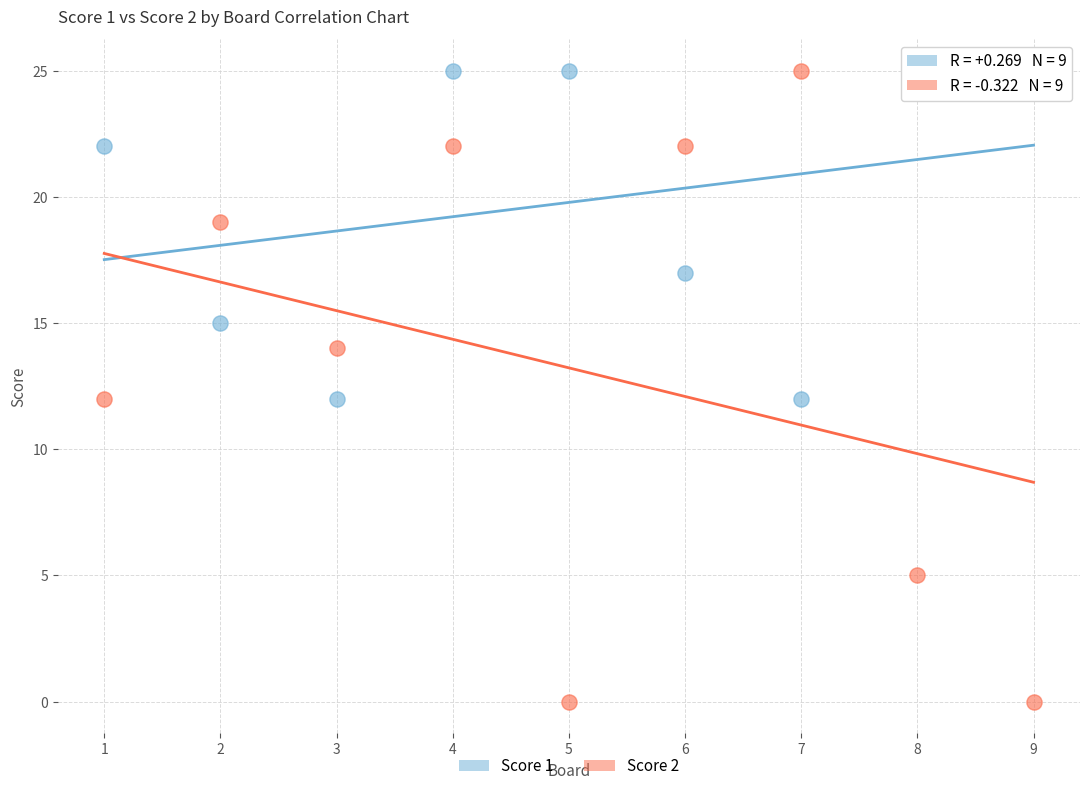

Which series reaches the minimum Y coordinate?

Score 2